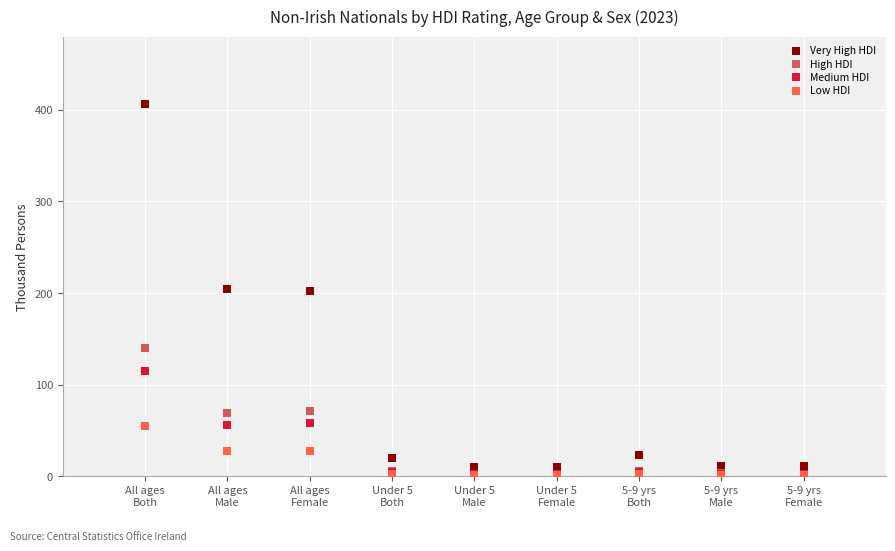

What are all the series names shown in the legend?

Very High HDI, High HDI, Medium HDI, Low HDI